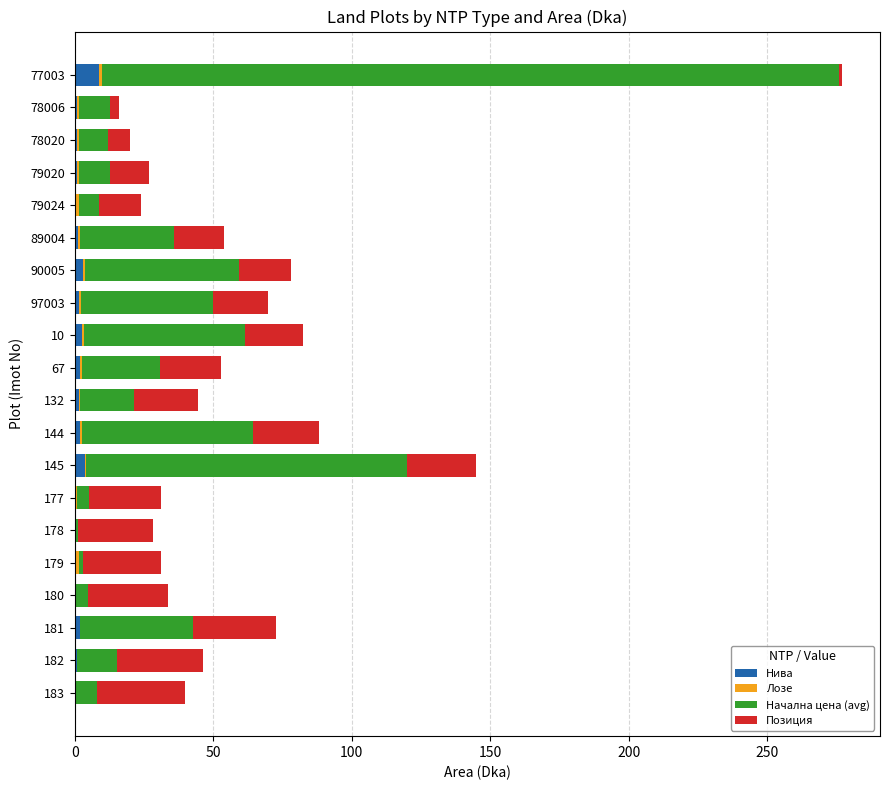

At which category is the sum across all series the highest?

77003